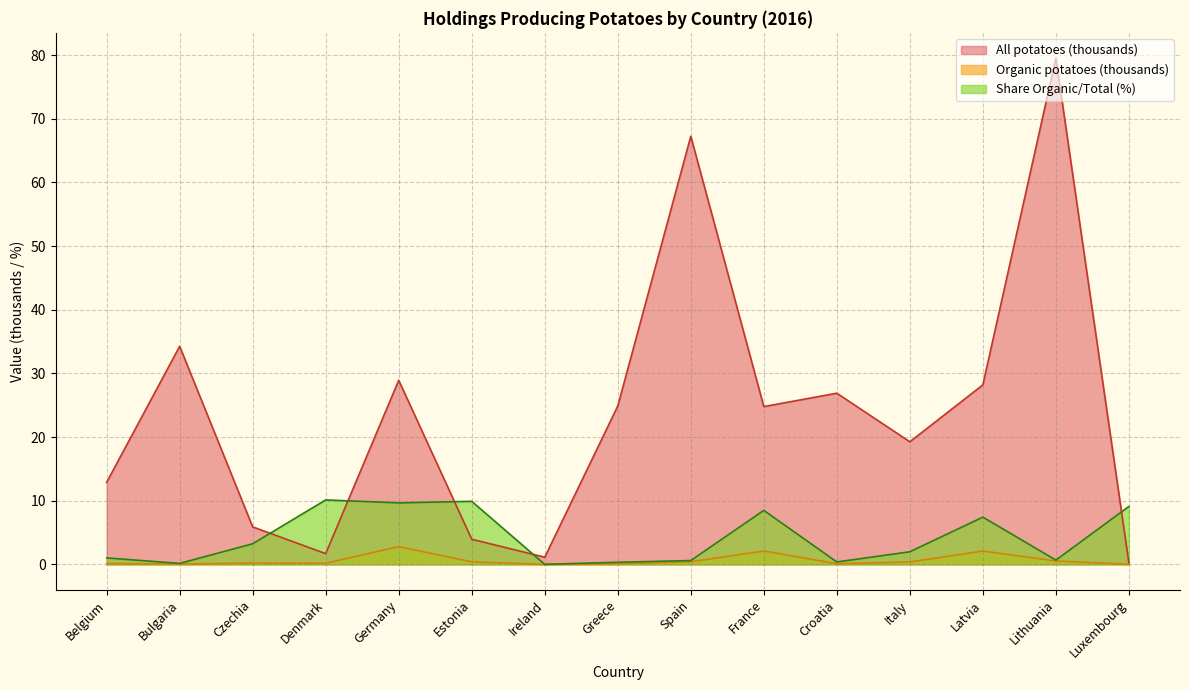

At which label does All potatoes first exceed 24?

Bulgaria